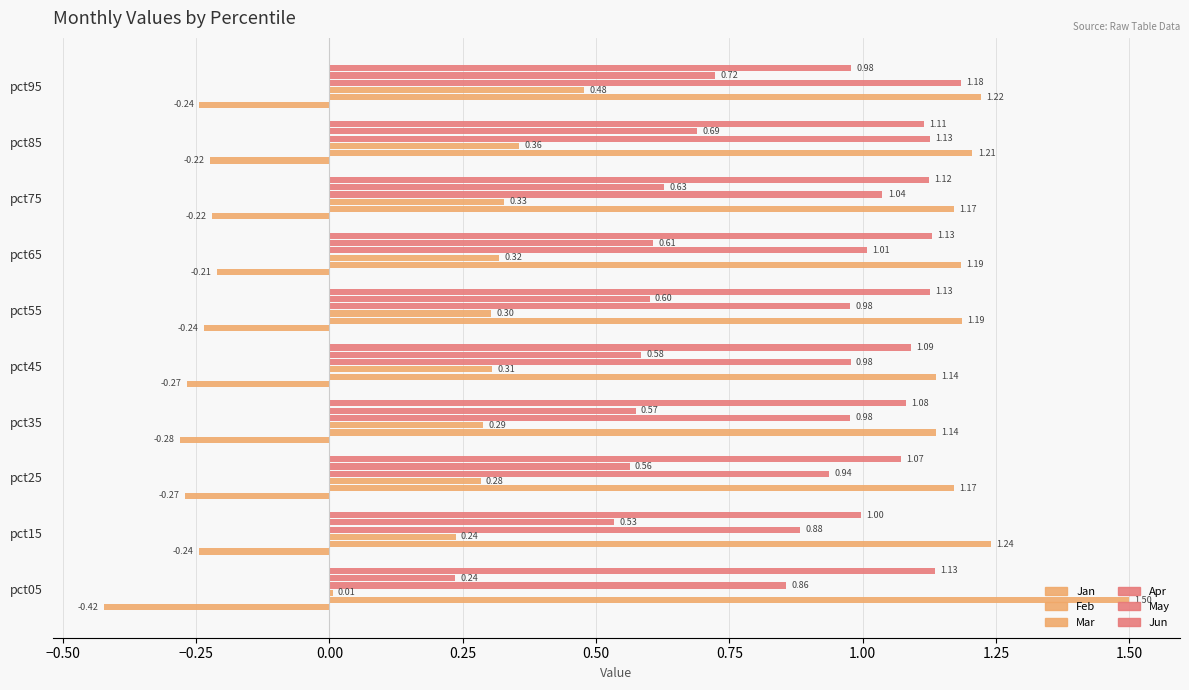

What is the greatest value displayed?

1.5